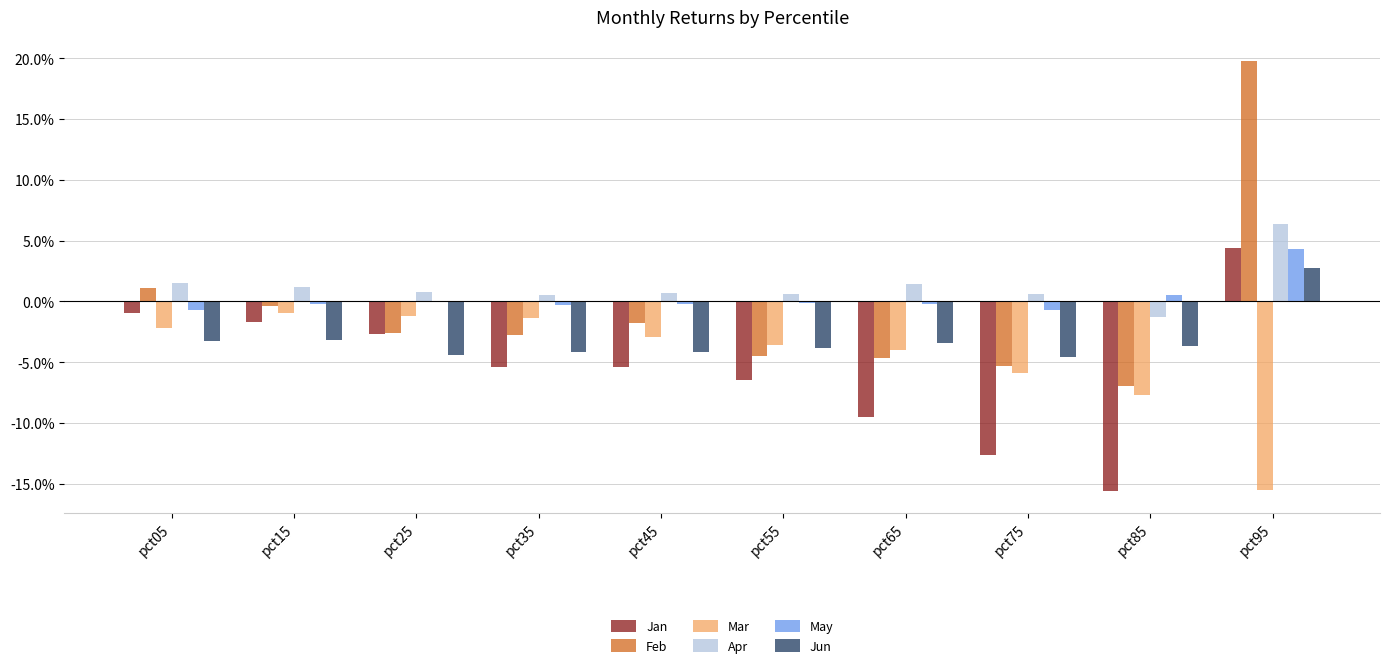

What is the maximum value shown in the chart?

0.2